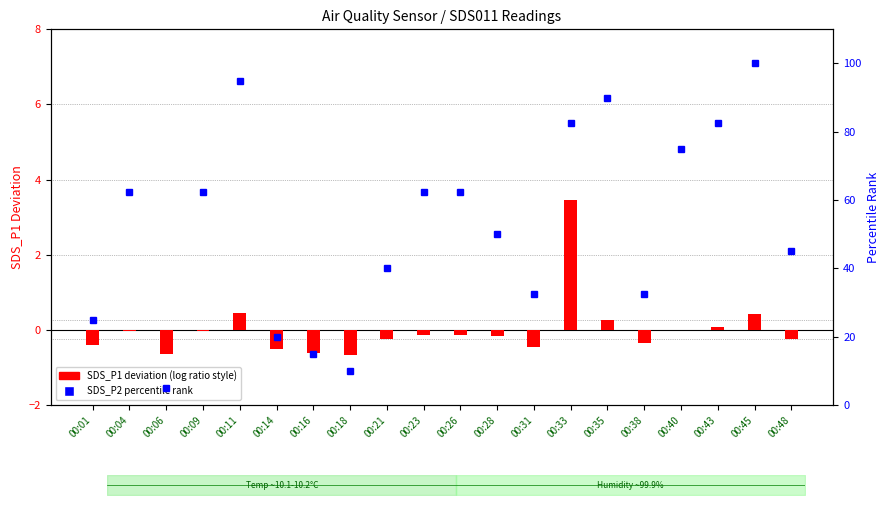

At 00:28, list the series in order from largest to smallest.

SDS_P2 percentile, SDS_P1 deviation